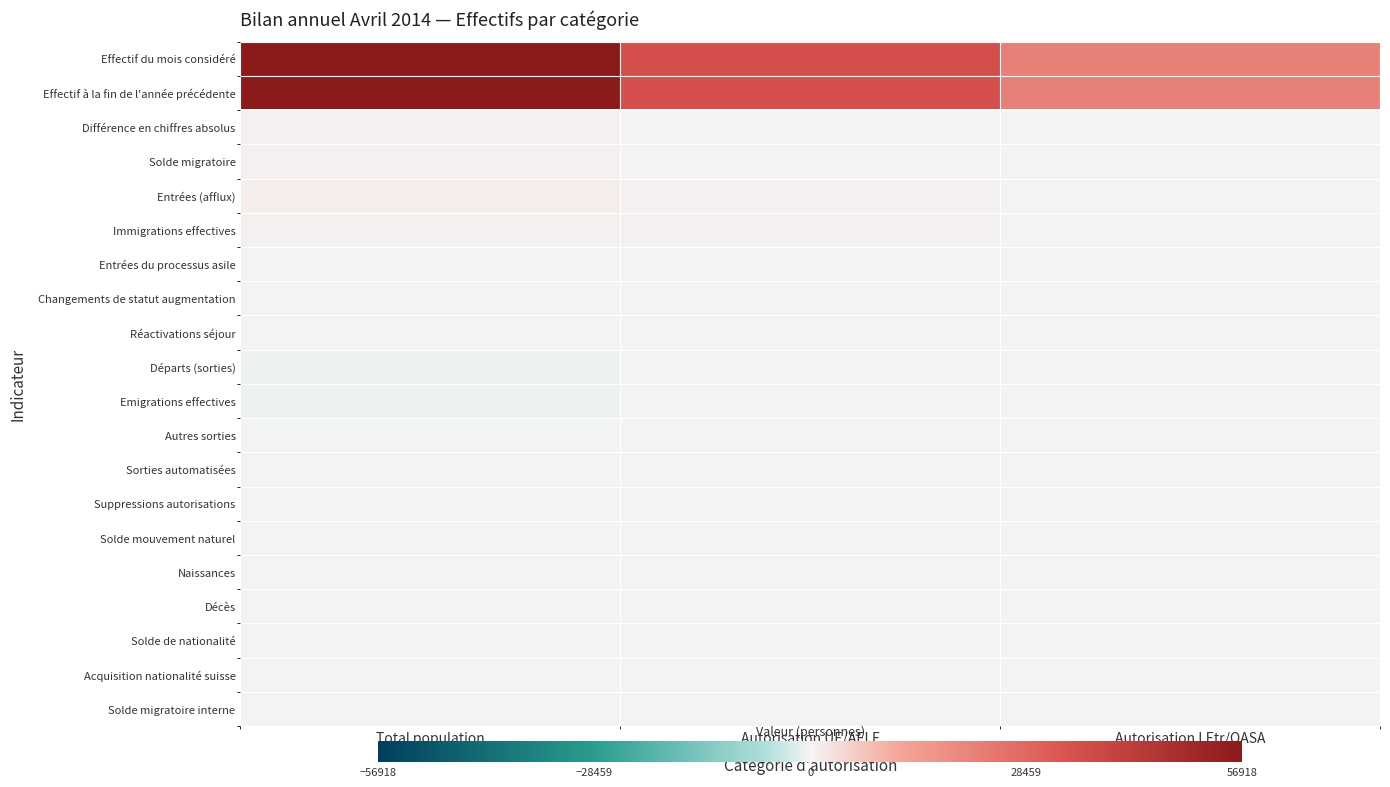

At how many categories does at least one series exceed 18268?

3